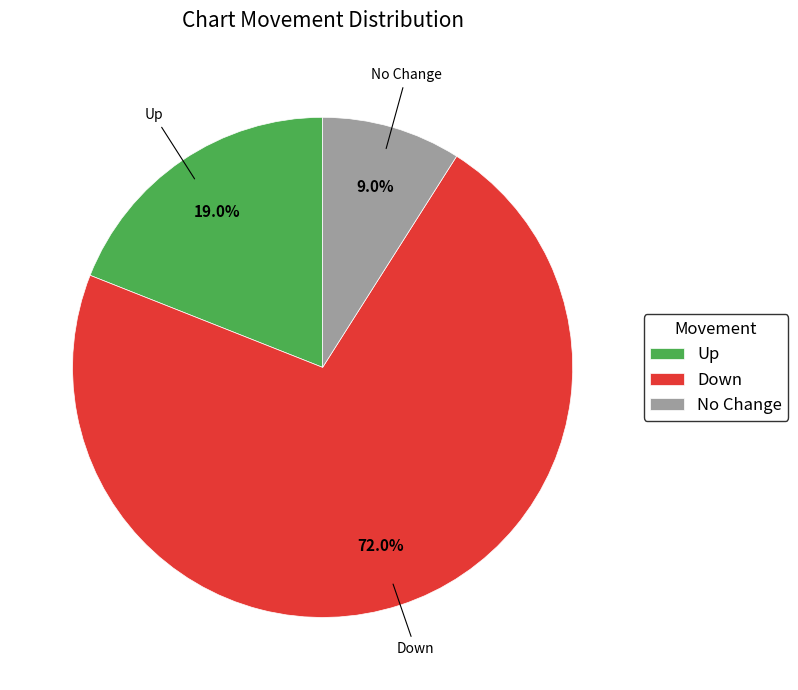

Which slice is the largest?

Down